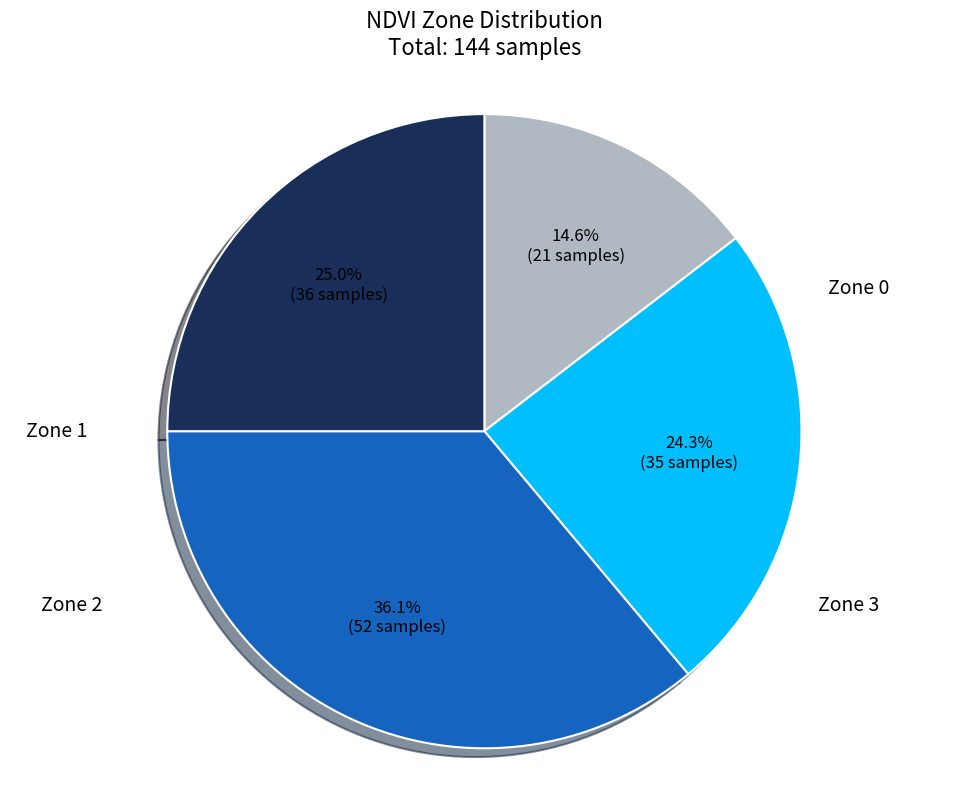

Is it true that Zone 2 is 23% of the pie?

False